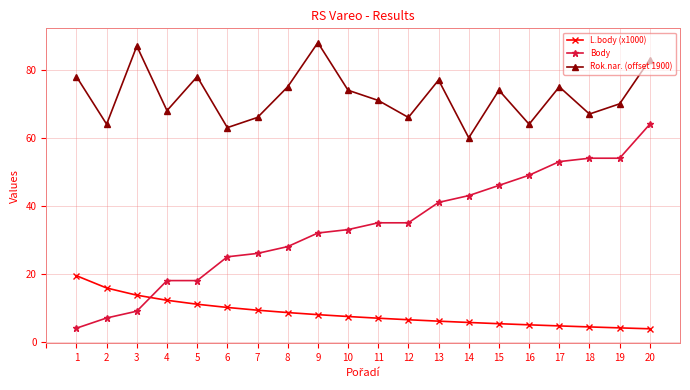

Rank the series by their average value, from highest to lowest.

Rok.nar. (offset 1900), Body, L.body (x1000)